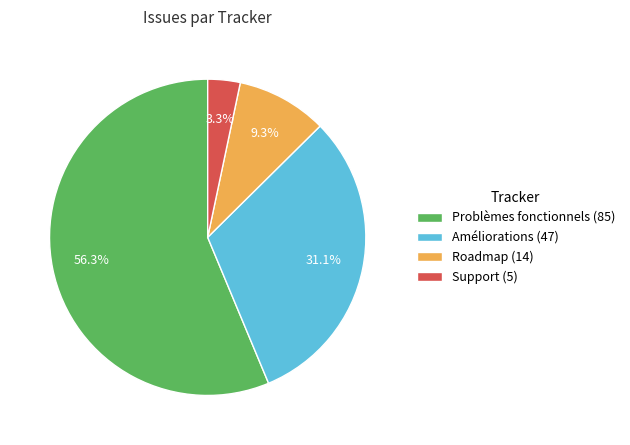

Between Problèmes fonctionnels and Roadmap, which is larger?

Problèmes fonctionnels